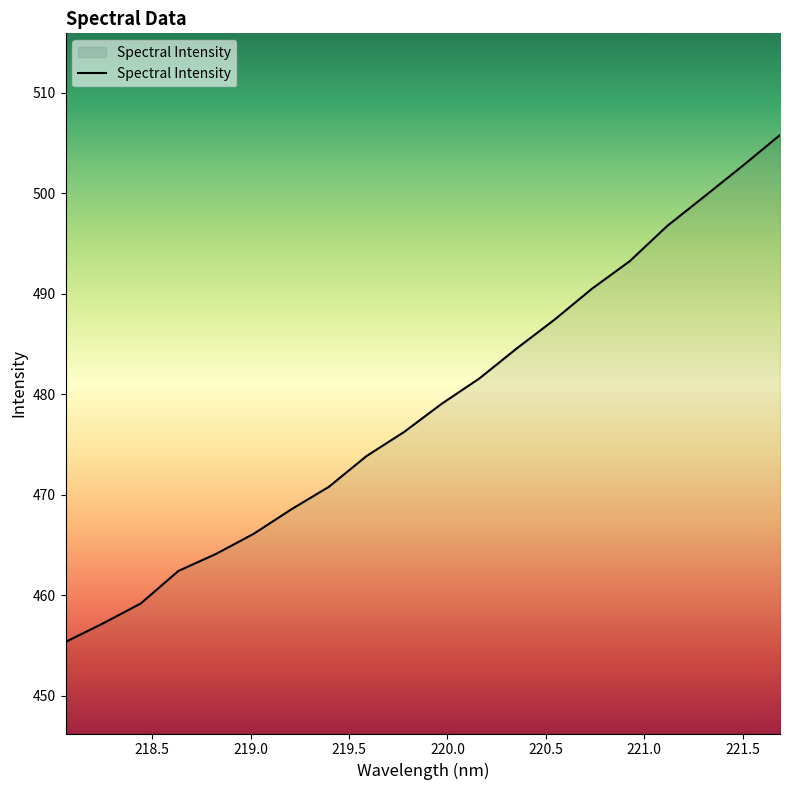

What is the greatest value displayed?

505.8